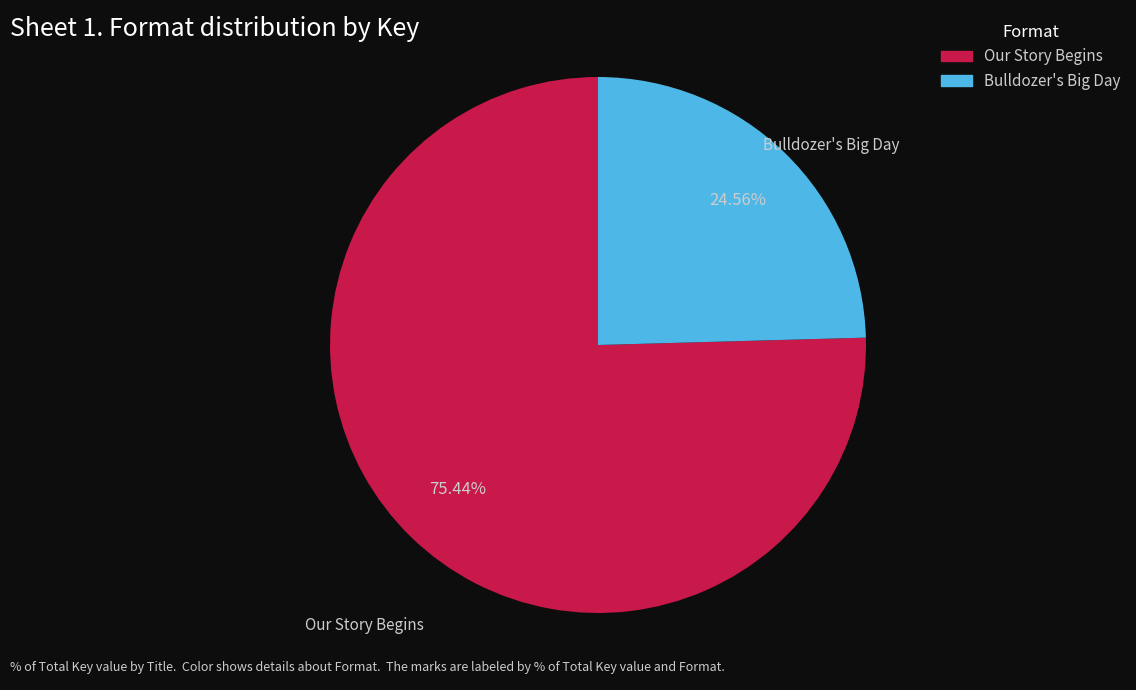

How many segments does this pie chart have?

2